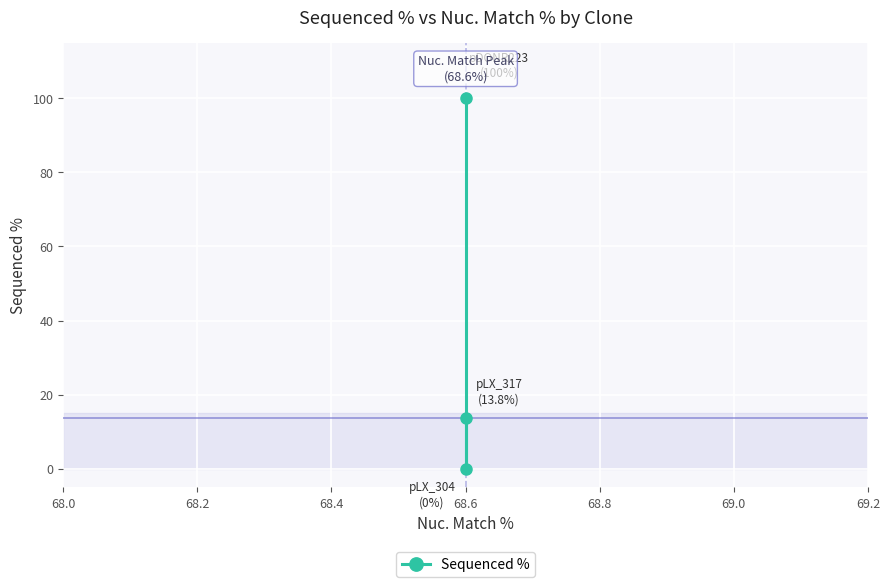

Reading left to right, what are all the values shown in this chart?

100.0	0.0	13.8